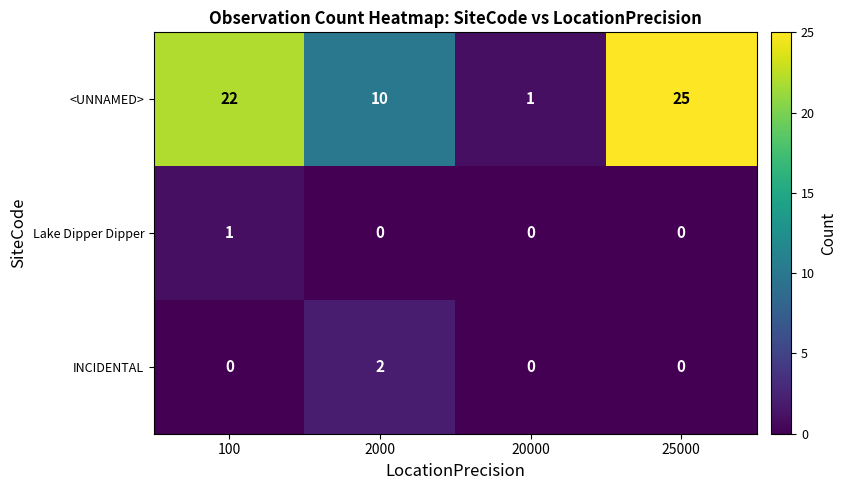

What is the difference between the highest and lowest values at 100?

22